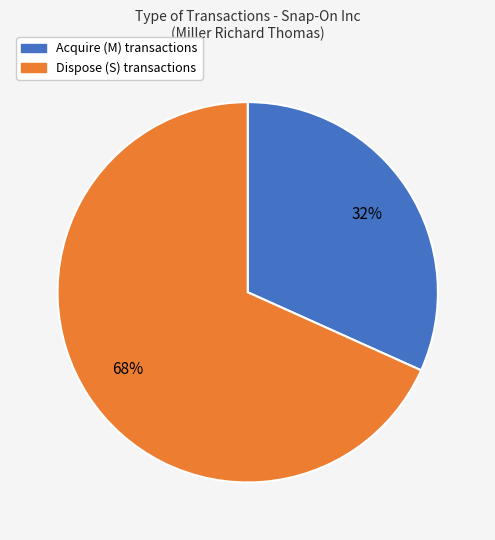

Do Dispose (S) transactions and Acquire (M) transactions together represent more than half of the pie?

Yes